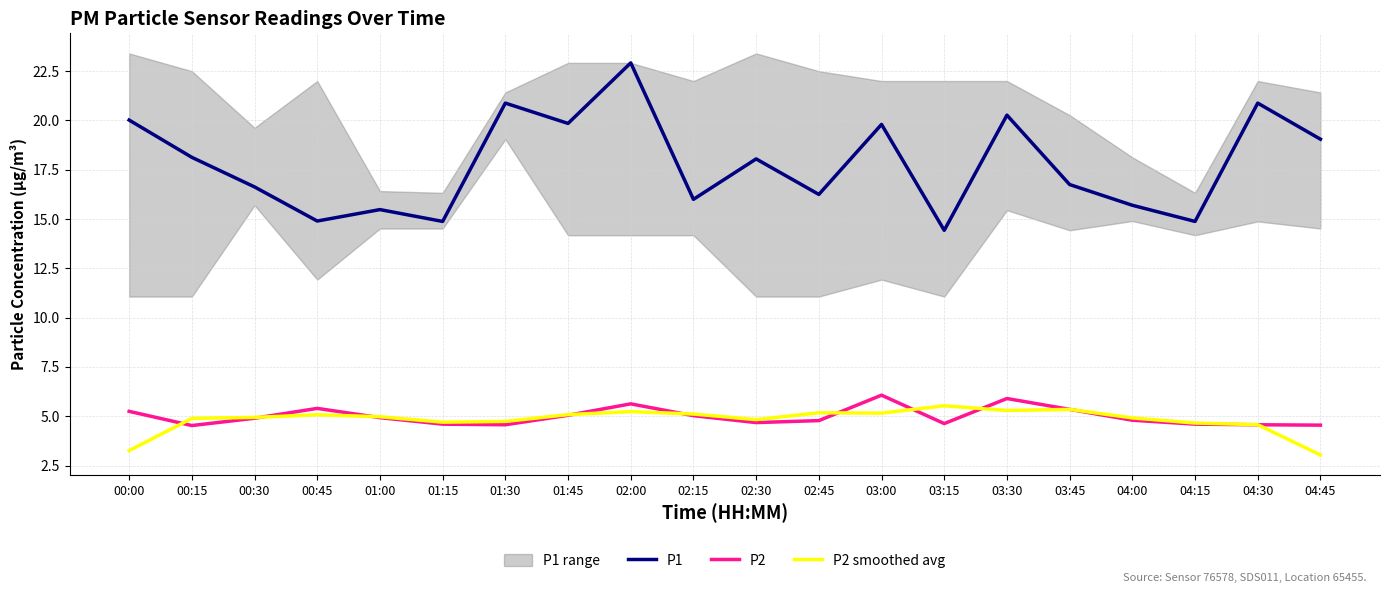

At which category does P2 reach its first local valley?

00:15